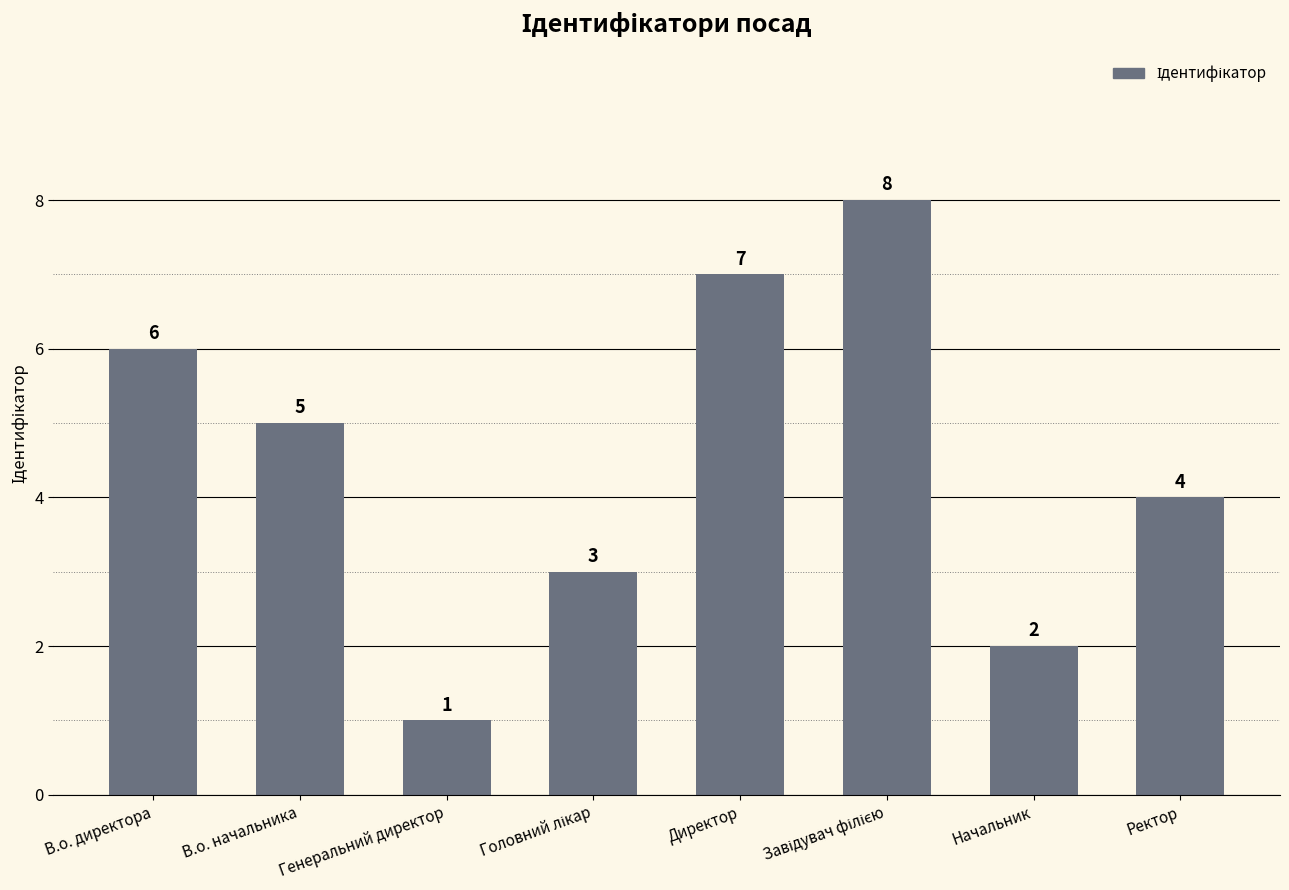

Which category has the lowest value across all series?

Генеральний директор